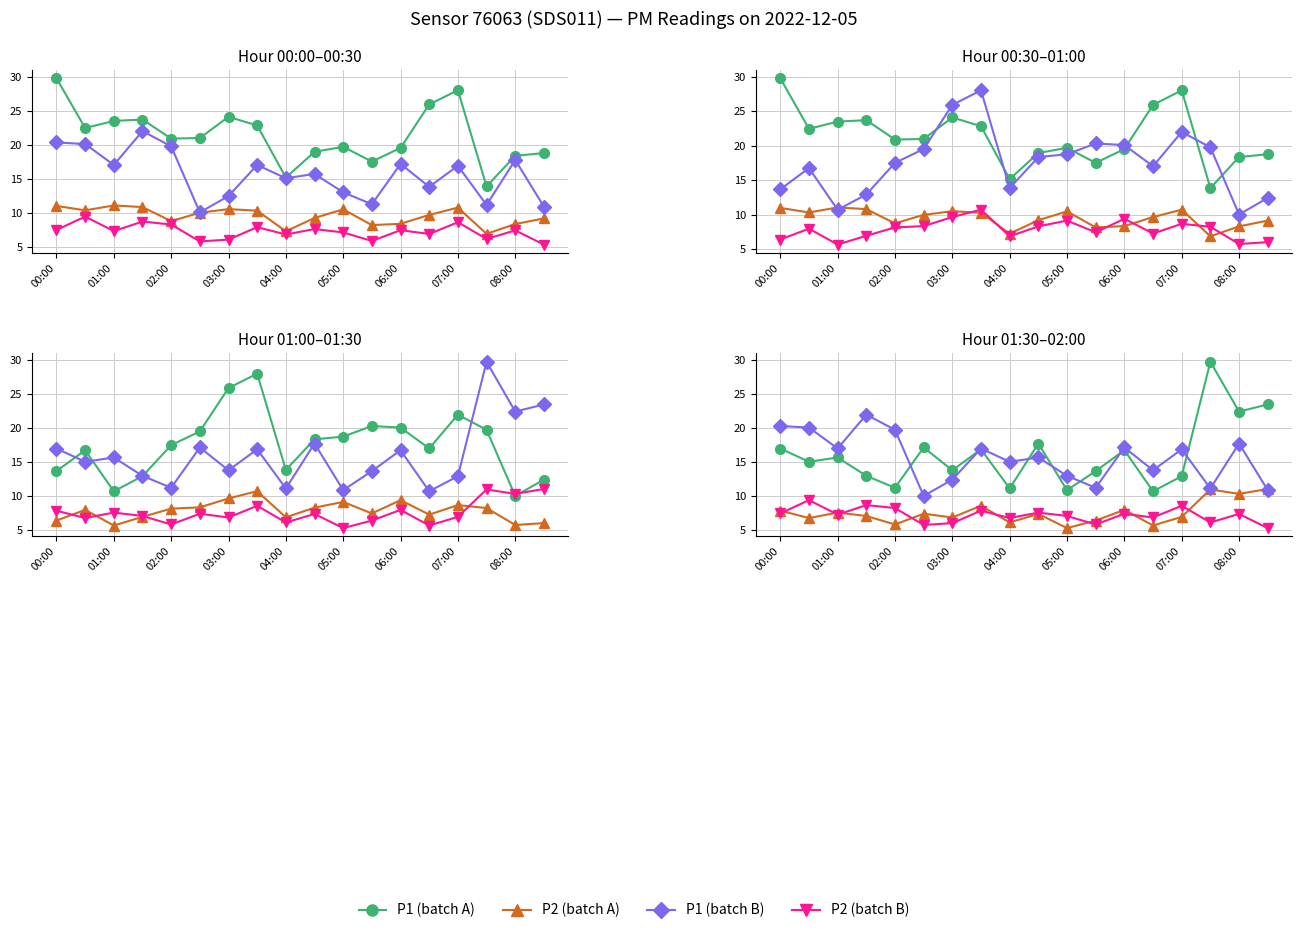

Is it true that P2 (batch B) equals 7.1 at 05:00?

True